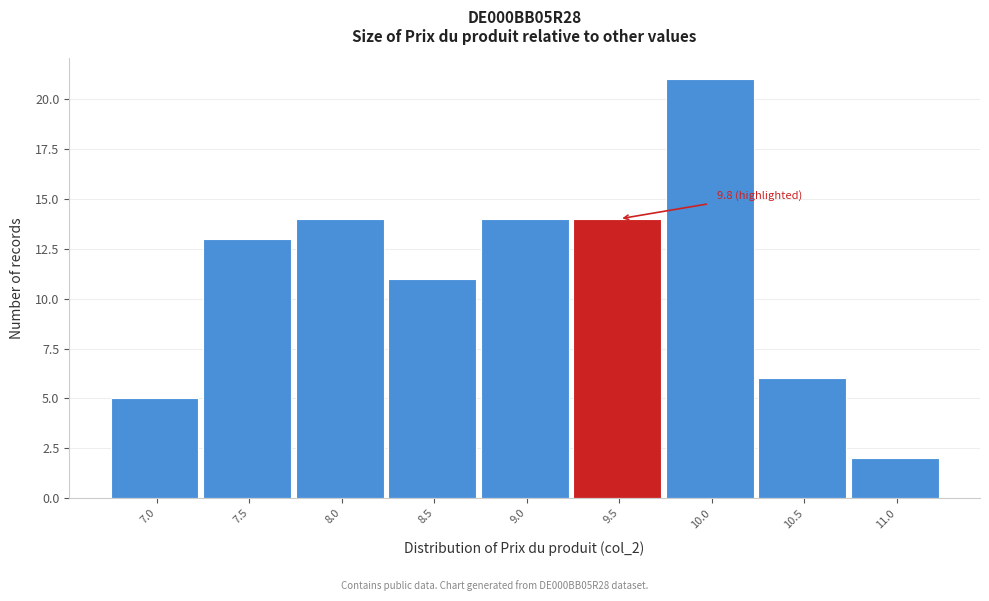

Reading right to left, extract all data points from this chart.

11.0=2	10.5=6	10.0=21	9.5=14	9.0=14	8.5=11	8.0=14	7.5=13	7.0=5